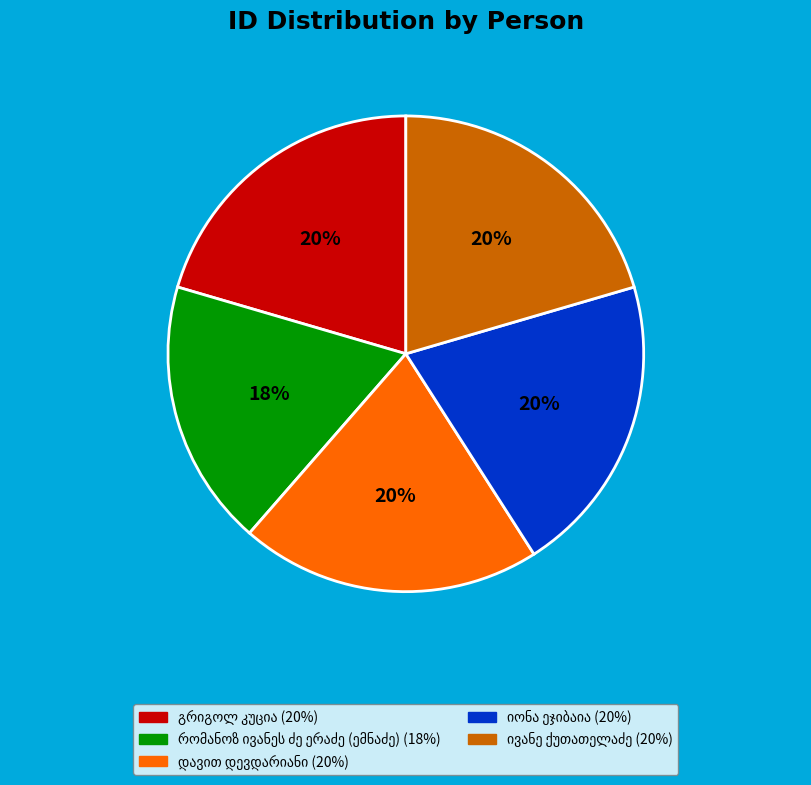

To the nearest percent, what is the difference between the largest and smallest slice percentages?

2%